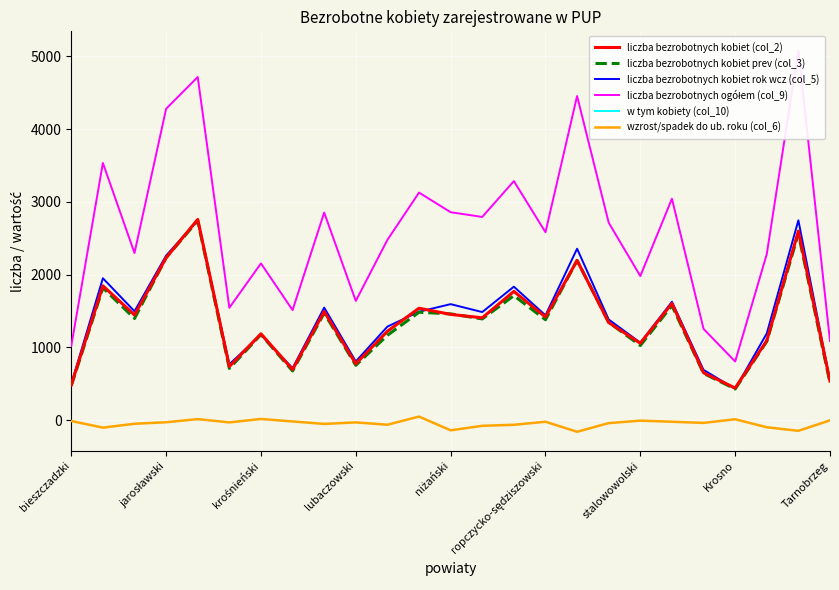

Is this an area chart (filled region under the line)?

No